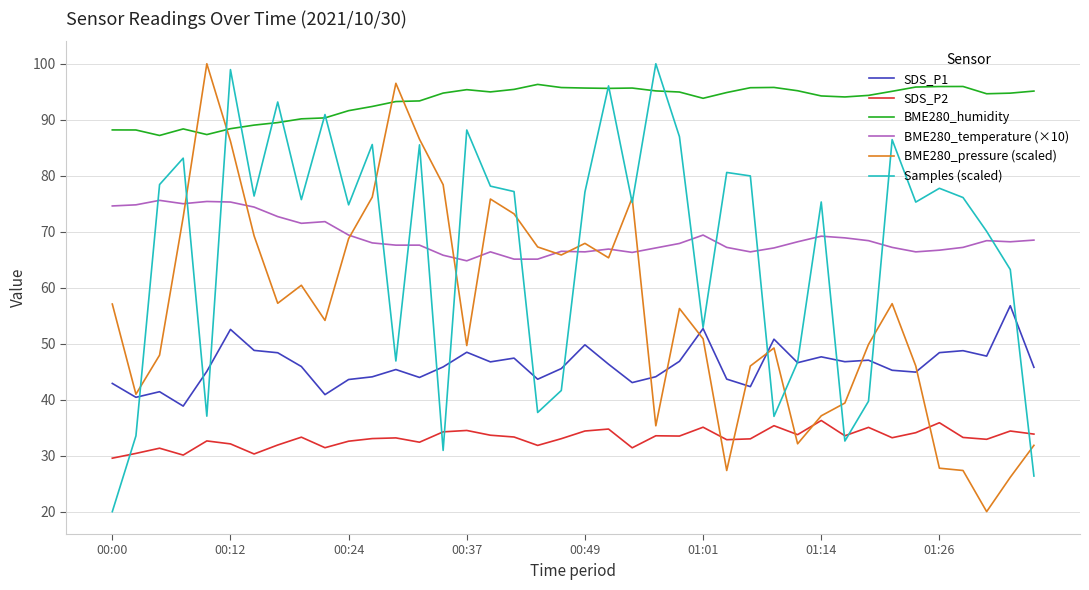

What is the highest value of the Samples (scaled) series?

100.0